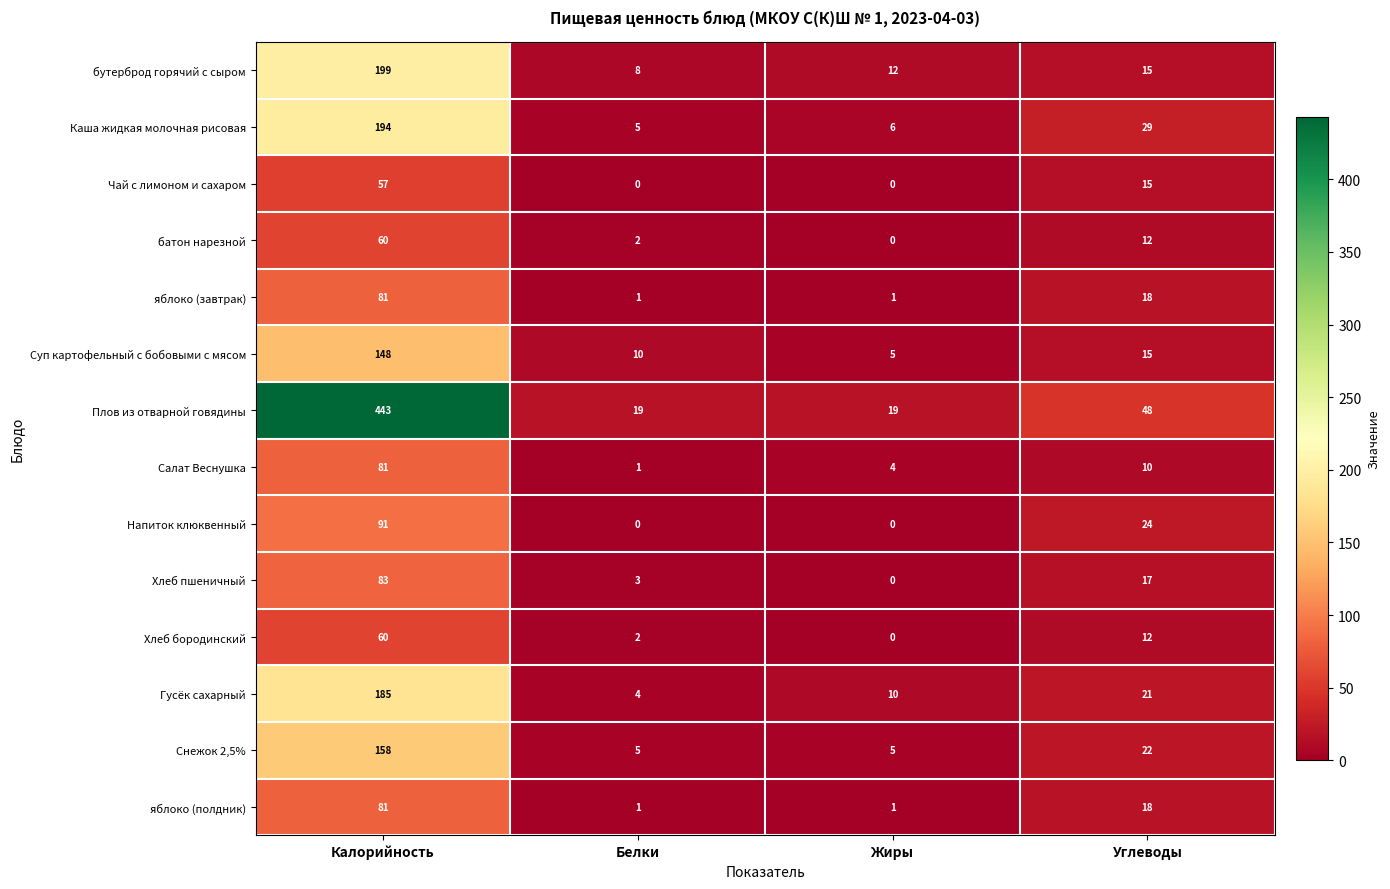

Count the number of categories in the chart.

4